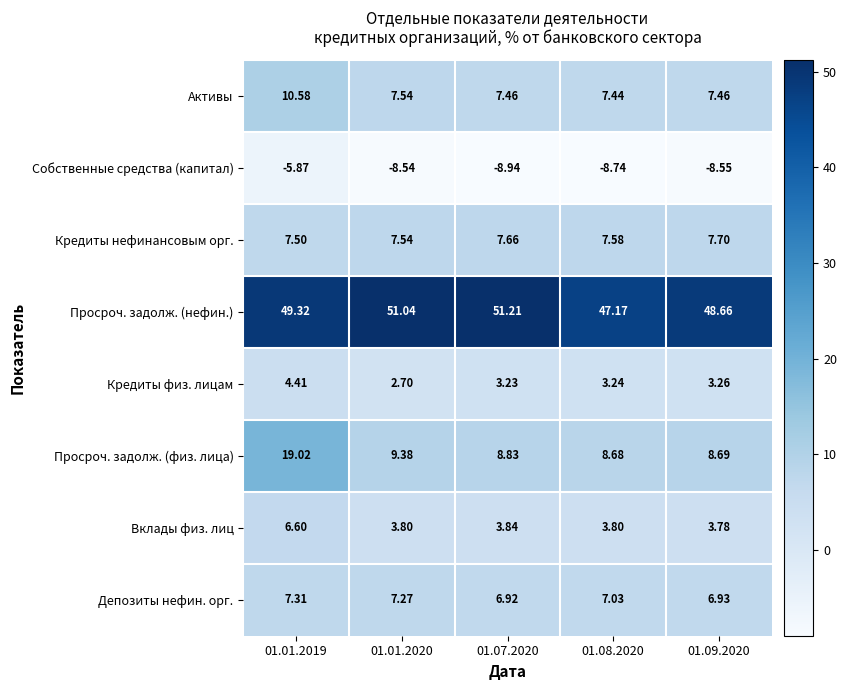

How many series are shown in this chart?

8